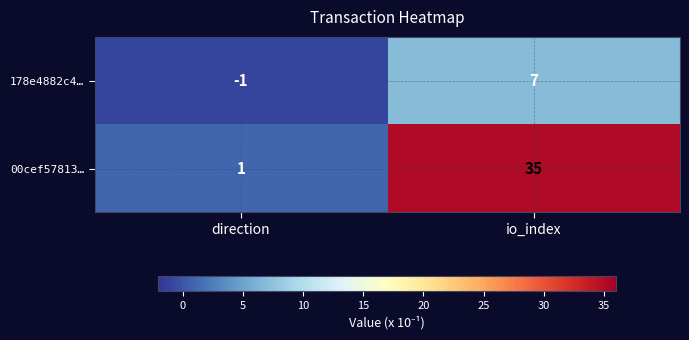

At how many categories does at least one series exceed 3?

1